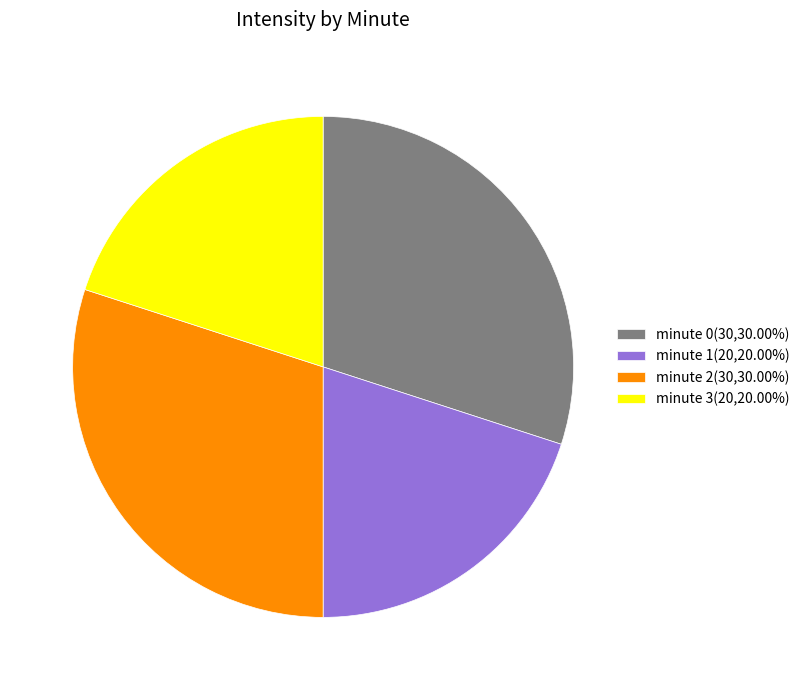

Approximately how many times larger is the value at minute 3(20,20.00%) compared to minute 2(30,30.00%)?

0.7